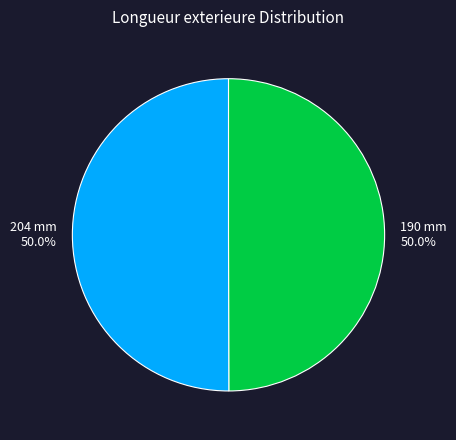

Approximately how many times larger is the value at 204 mm compared to 190 mm?

1.0